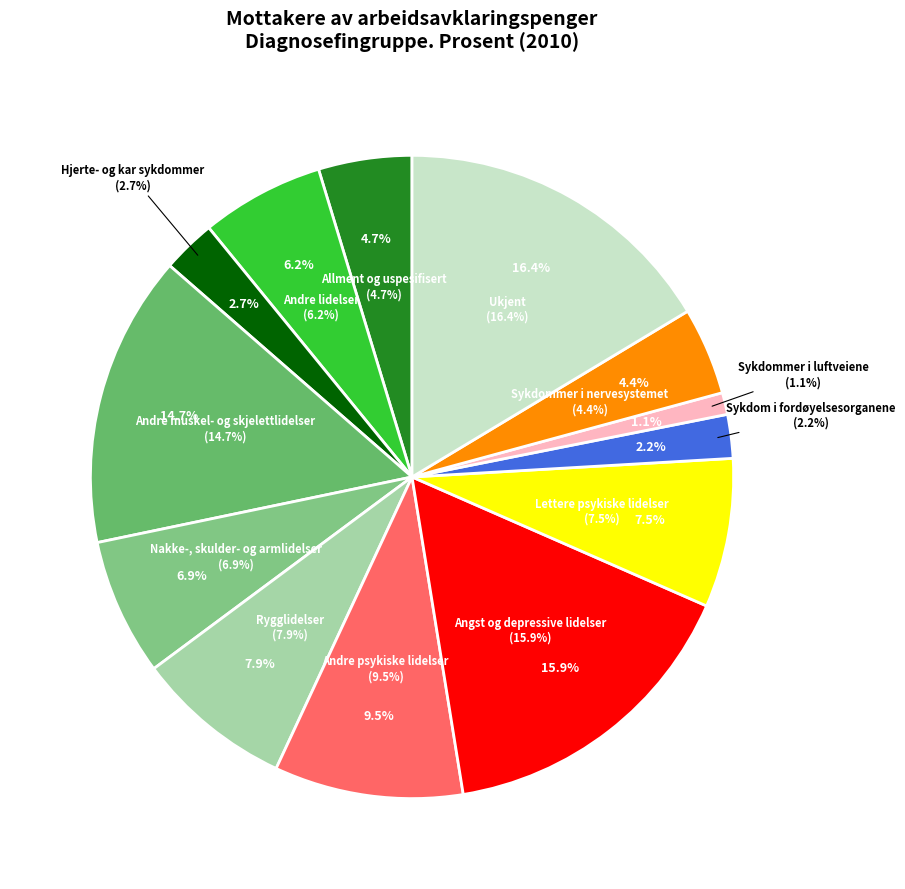

Rank the categories by value from lowest to highest.

Sykdommer i luftveiene, Sykdom i fordøyelsesorganene, Hjerte- og kar sykdommer, Sykdommer i nervesystemet, Allment og uspesifisert, Andre lidelser, Nakke-, skulder- og armlidelser, Lettere psykiske lidelser, Rygglidelser, Andre psykiske lidelser, Andre muskel- og skjelettlidelser, Angst og depressive lidelser, Ukjent